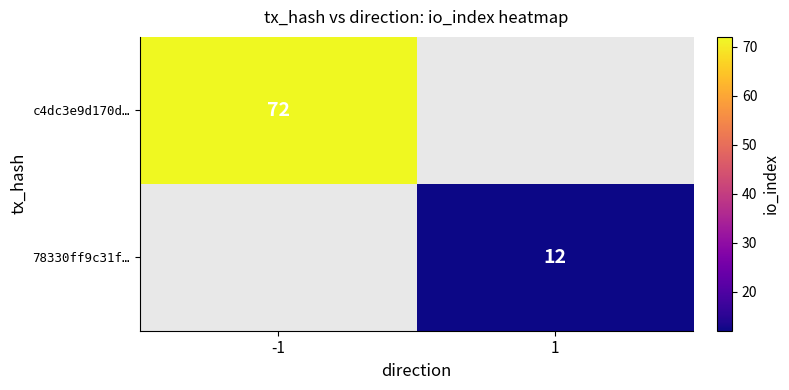

How many series are shown in this chart?

2